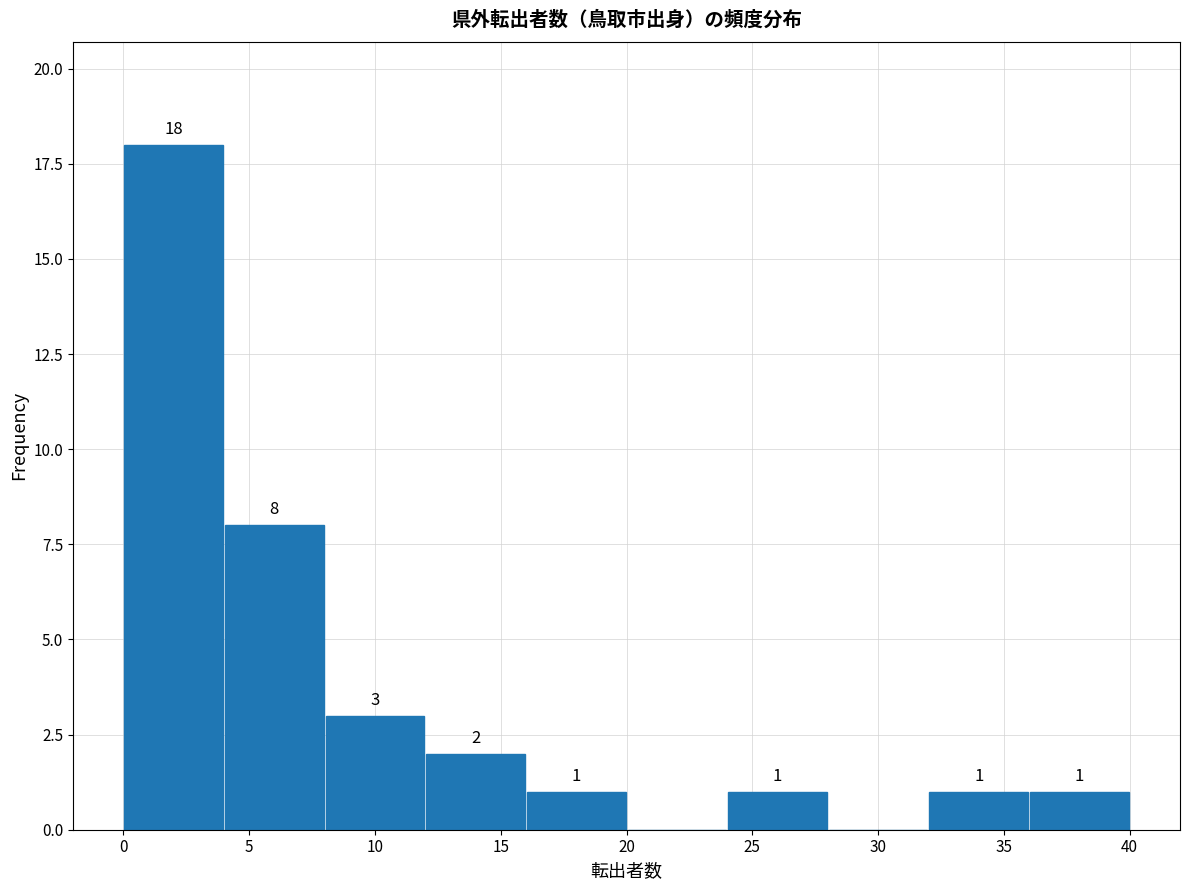

Over which range of the x-axis is the bar tallest?

0 to 4